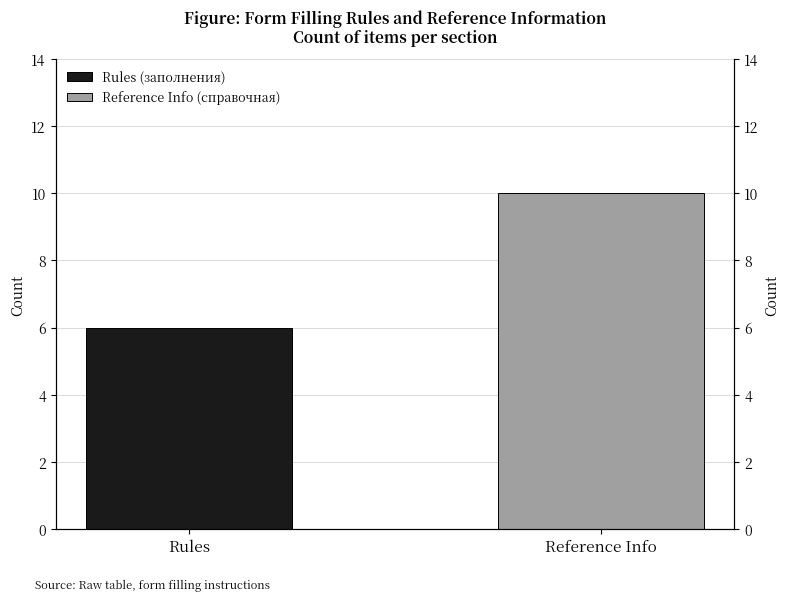

List the labels in order of value, largest first.

Reference Info, Rules